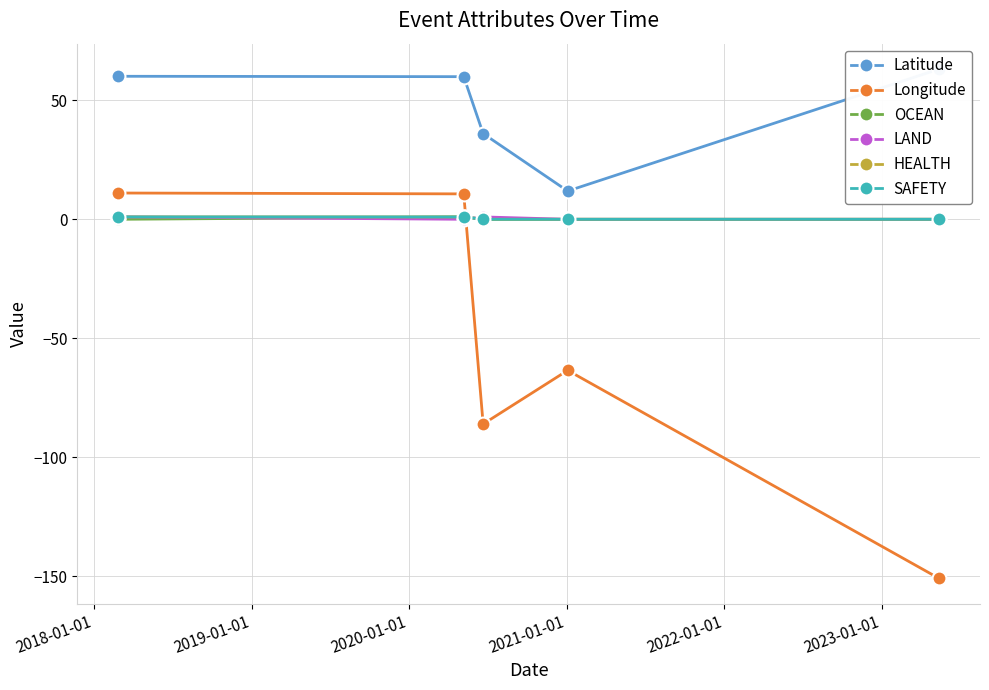

What is the highest value of the OCEAN series?

1.0